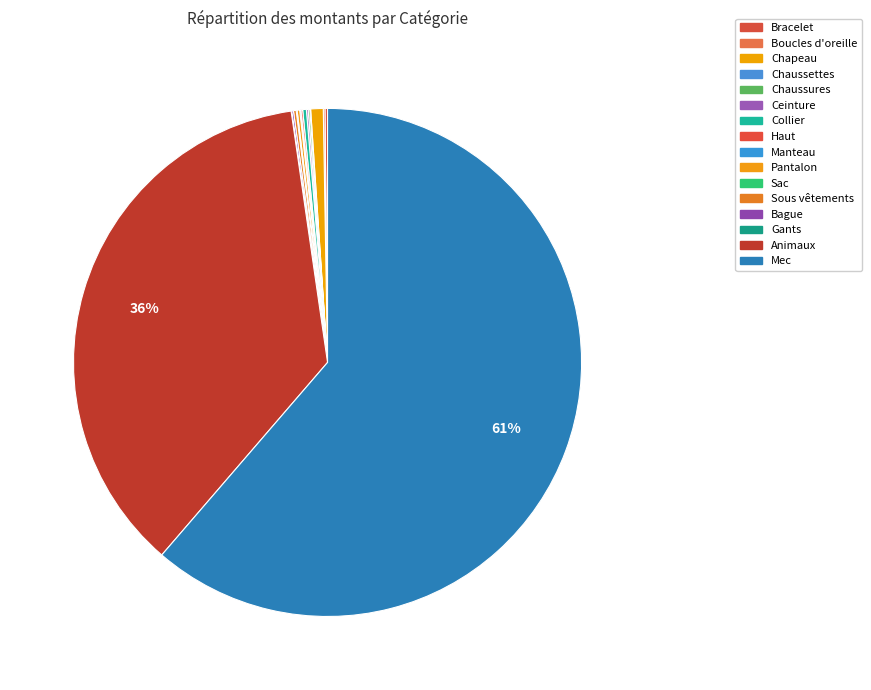

Which slice is the smallest?

Gants